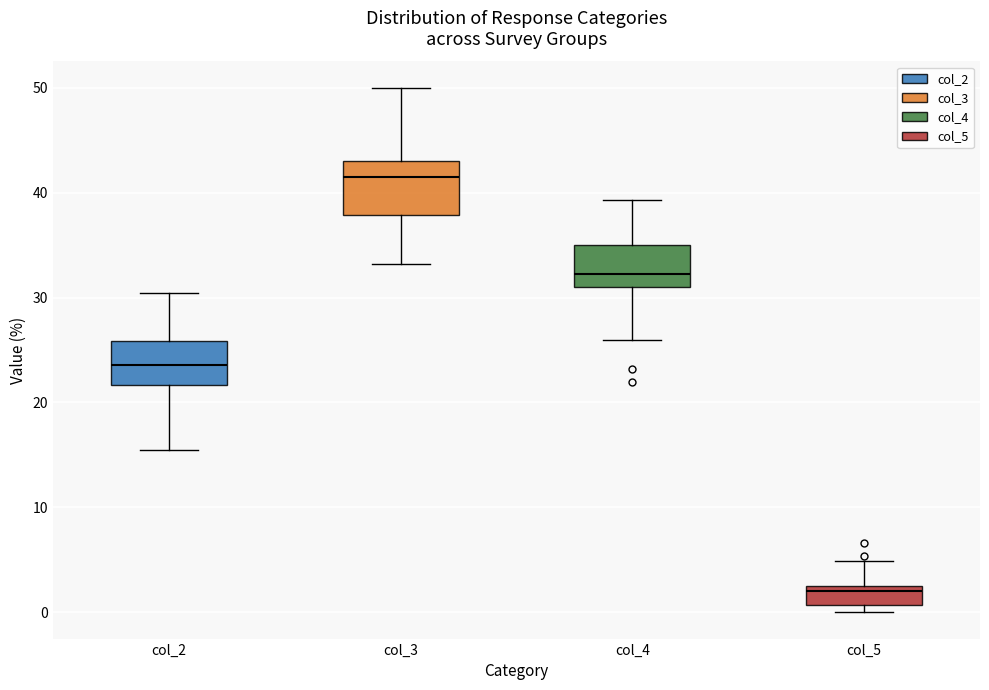

Reading left to right, transcribe this box plot: for each box, give where its median line is, the range the box spans, and where its two whiskers end, as read against the y-axis. The values are not printed on the chart, so give them approximately, as read against the axis.

col_2: median 24, box 22 to 26, whiskers 16 to 30
col_3: median 42, box 38 to 43, whiskers 33 to 50
col_4: median 32, box 31 to 35, whiskers 26 to 39
col_5: median 2, box 1 to 3, whiskers 0 to 5